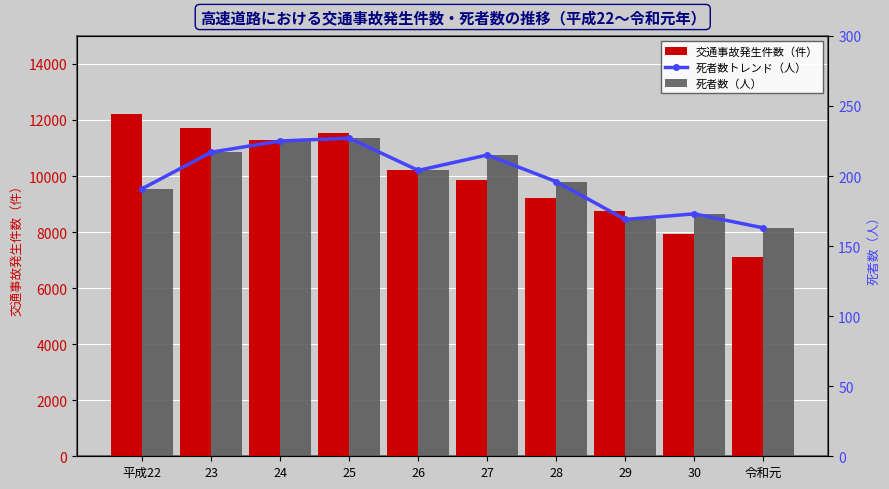

What is the difference between the highest and lowest values at 令和元?

6931